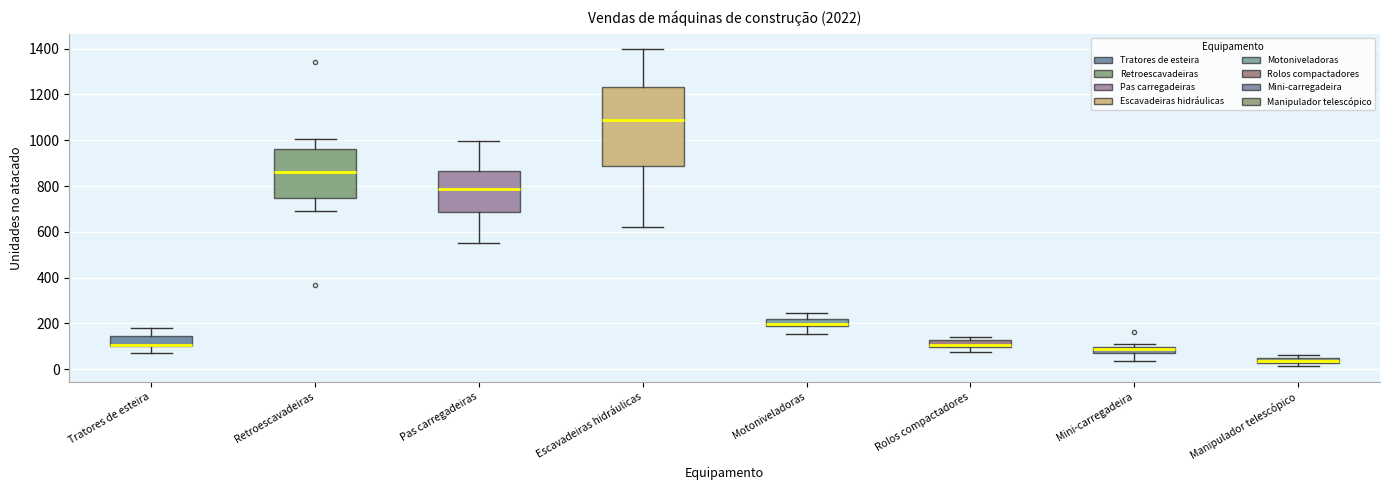

Where is the upper edge of the box for Manipulador telescópico on the y-axis? The values are not printed on the chart, so give them approximately, as read against the axis.

40